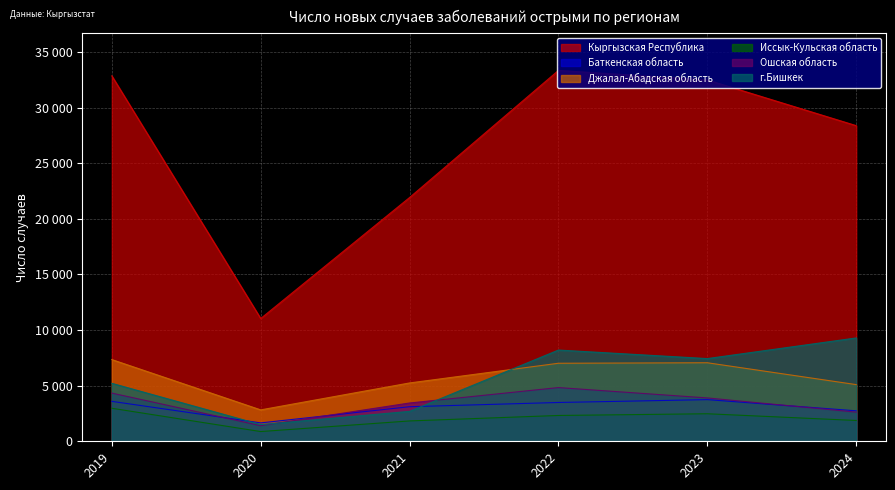

How many values in the г.Бишкек series exceed 7438?

2